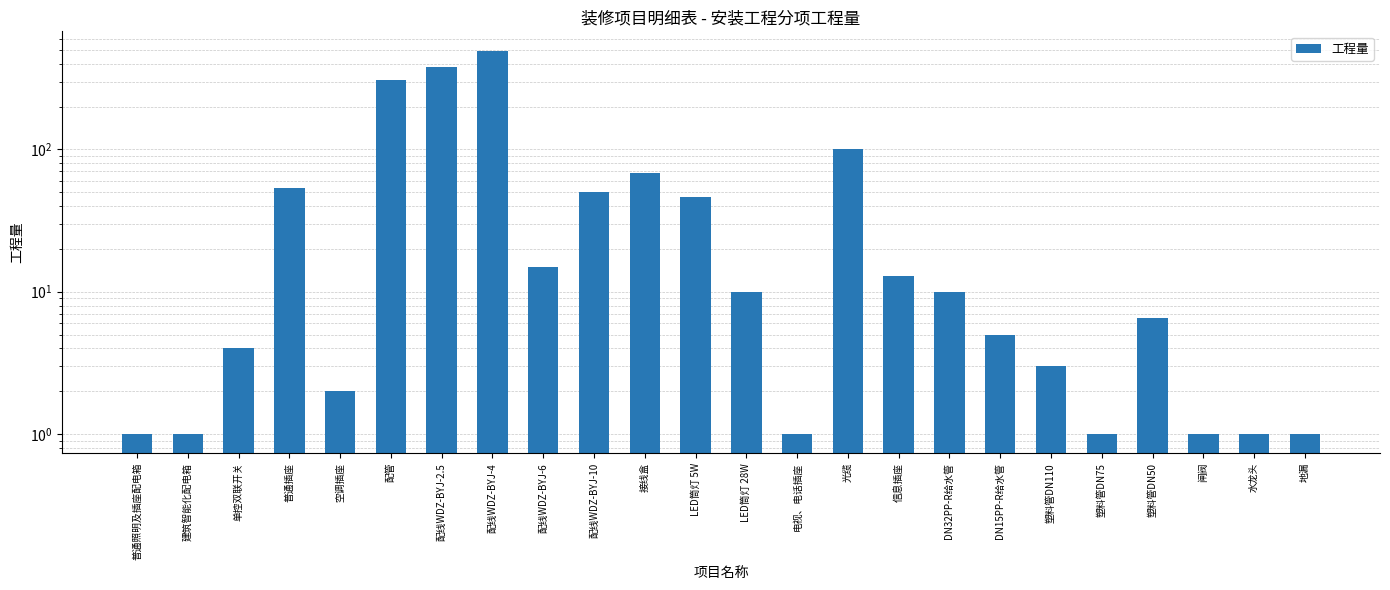

Is it true that the value at 地漏 is 0.6?

False